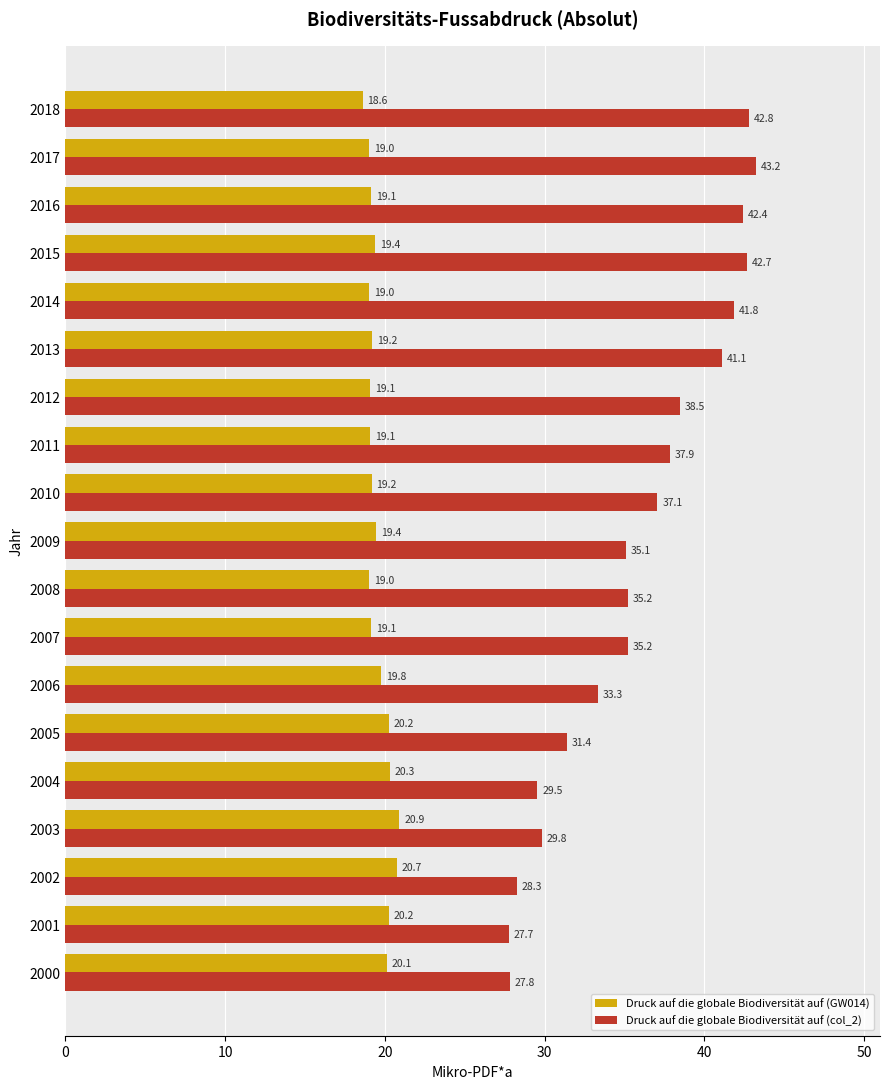

Rank the series by their average value, from lowest to highest.

Druck auf die globale Biodiversität auf (GW014), Druck auf die globale Biodiversität auf (col_2)